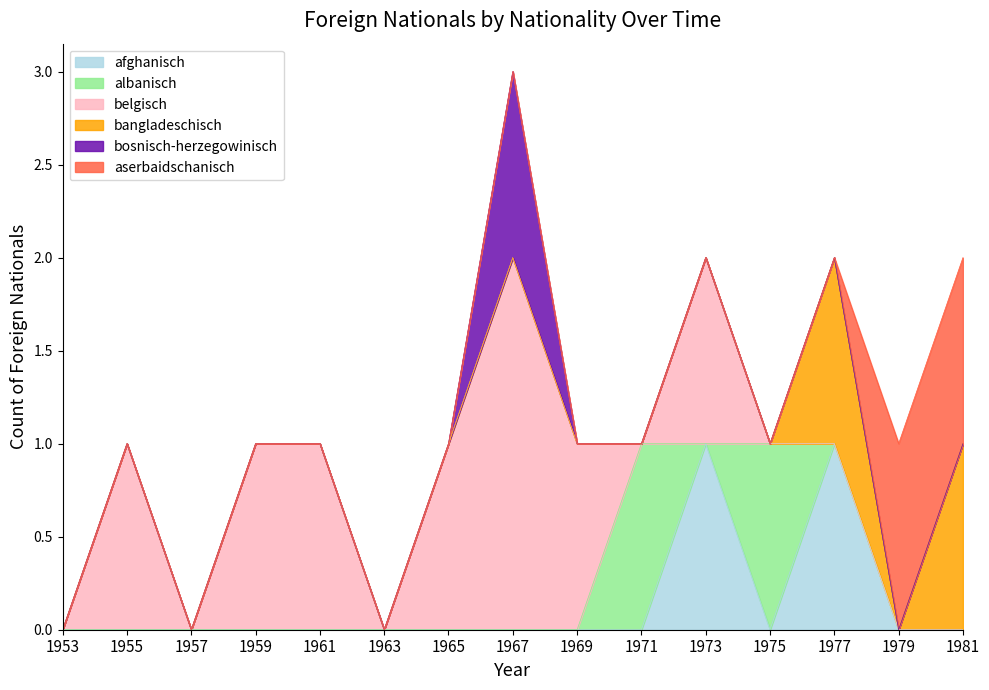

Where is the first local minimum for albanisch?

1973